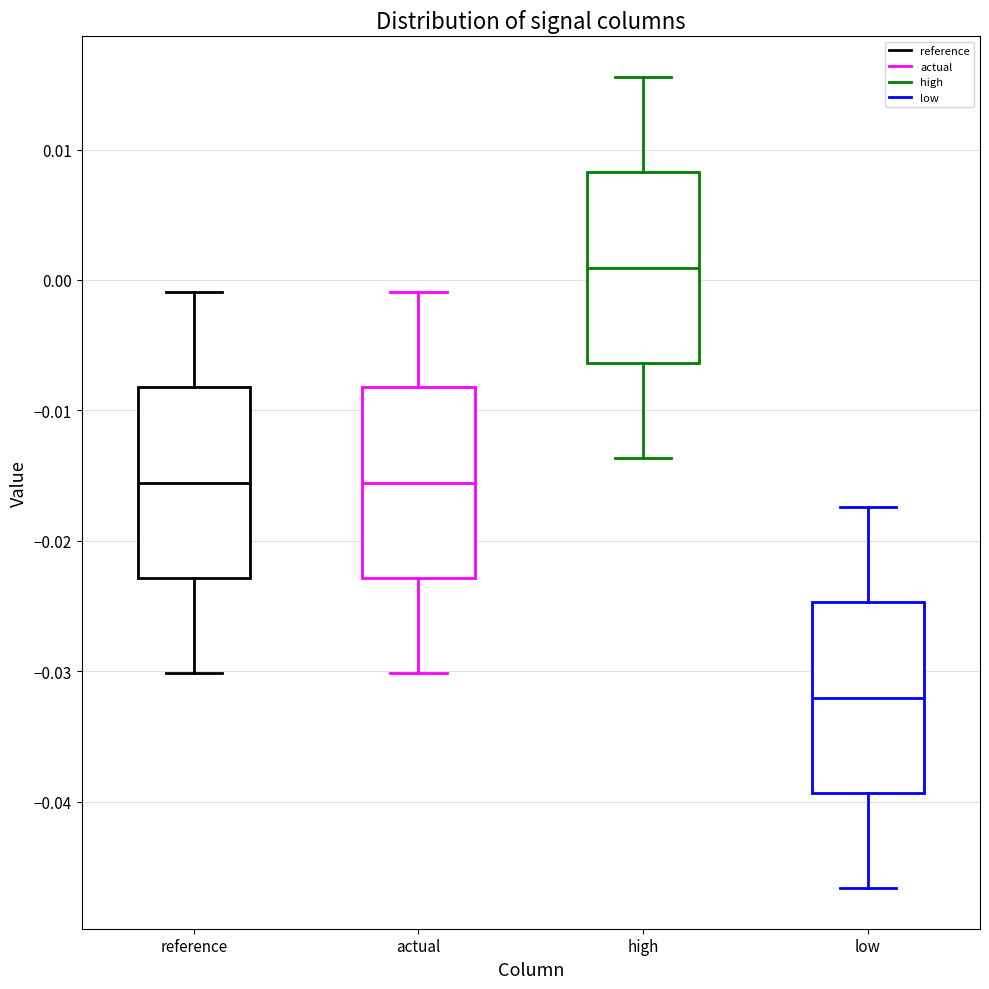

Where is the lower edge of the box for actual on the y-axis? The values are not printed on the chart, so give them approximately, as read against the axis.

-0.023